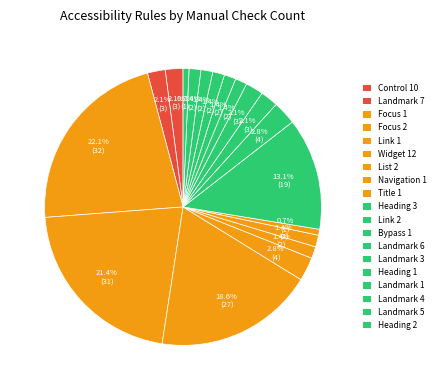

Which slice is the smallest?

Title 1